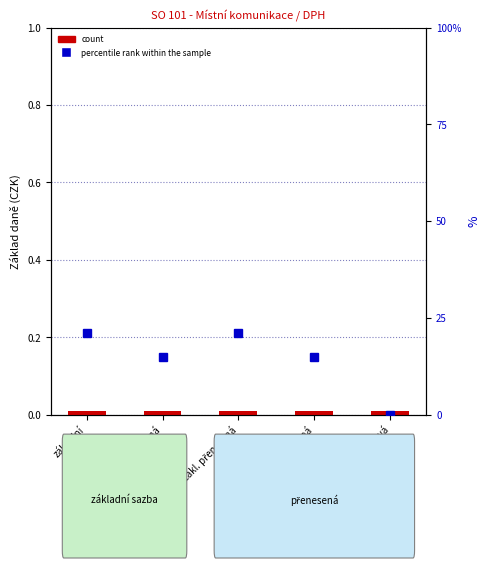

What position from the left is snížená?

2